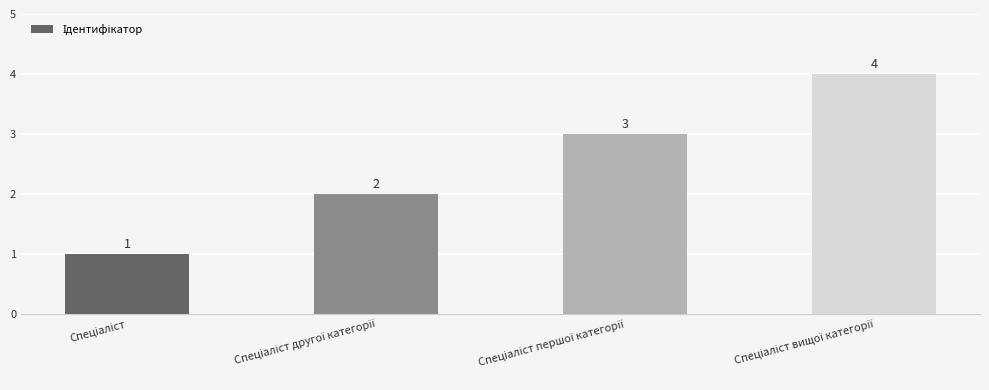

What is the value of the 3rd bar from the left?

3